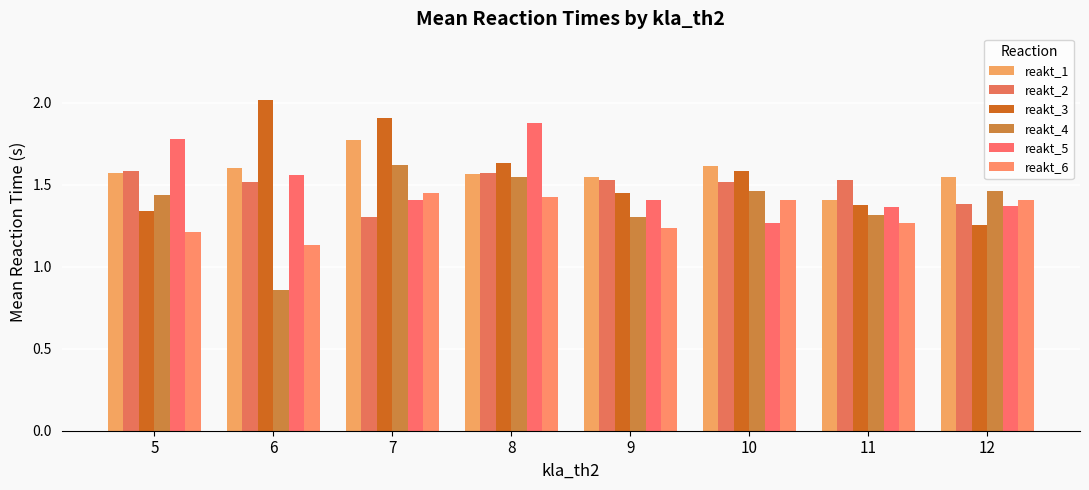

What is the value of the reakt_1 bar at the 8th from the left?

1.5